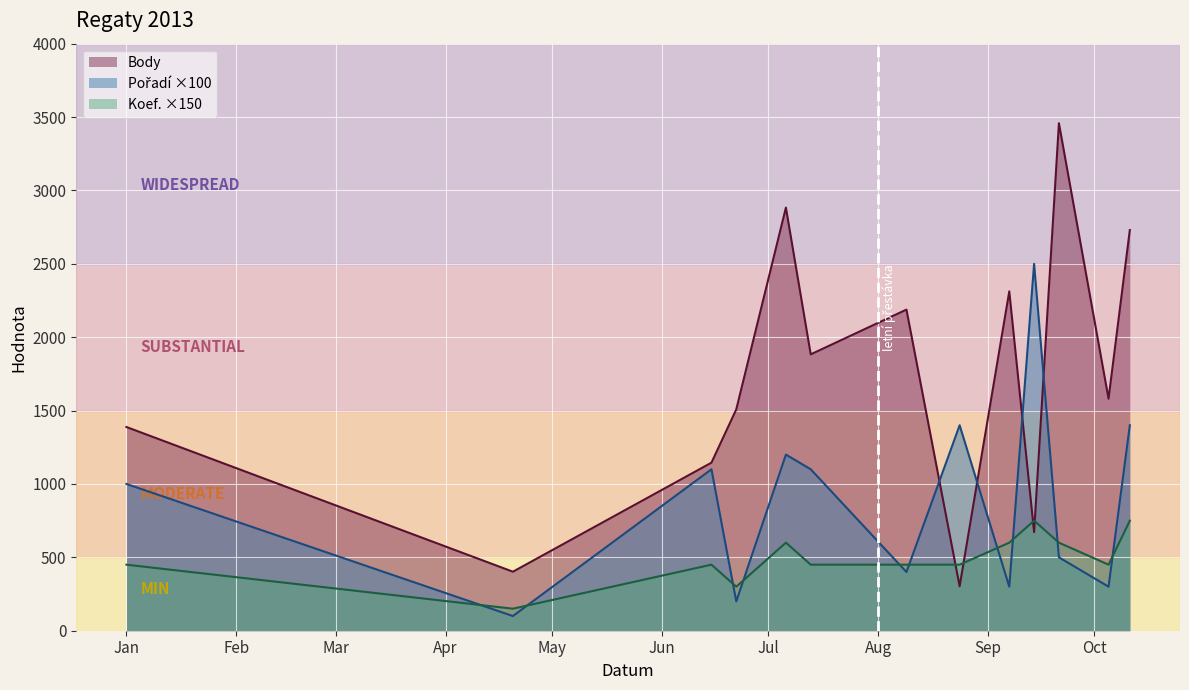

How many lines are shown in the chart?

3